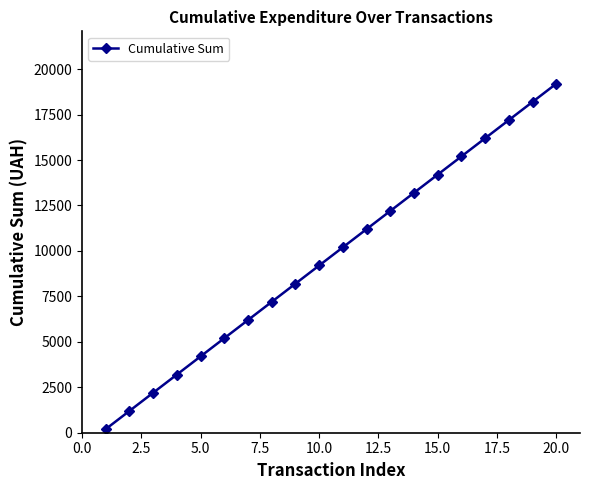

What is the greatest value displayed?

19200